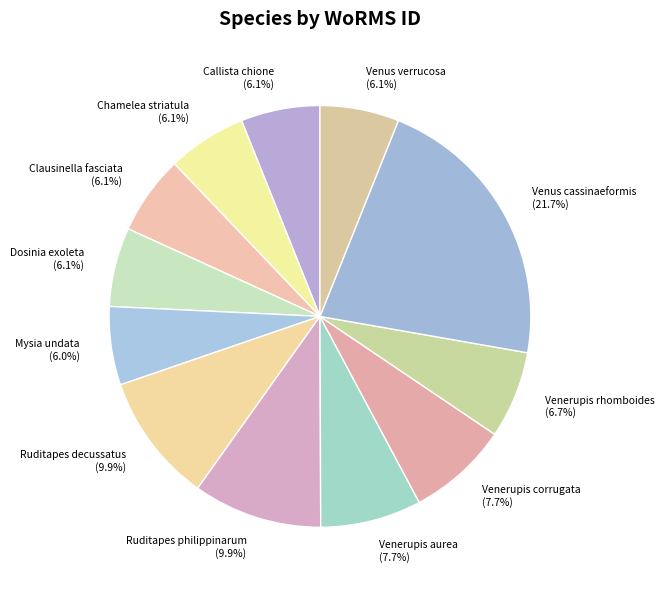

Which slice is the largest?

Venus cassinaeformis